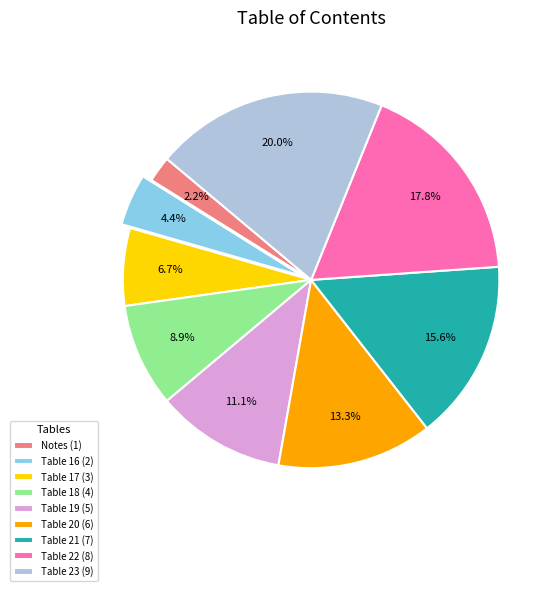

To the nearest percent, what is the difference between the largest and smallest slice percentages?

18%